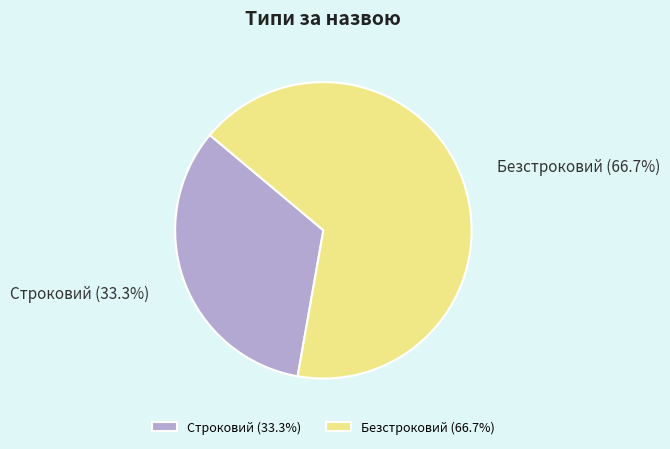

To the nearest percent, what percentage of the pie is Безстроковий?

67%